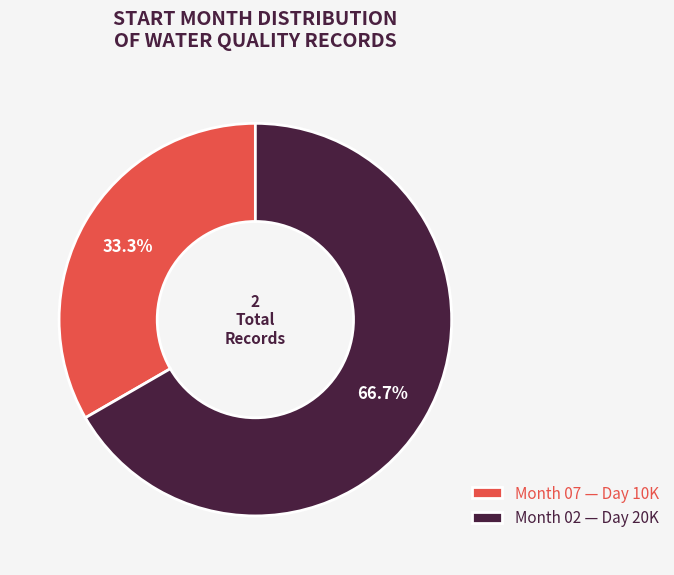

Is there any slice that represents more than half of the pie?

Yes